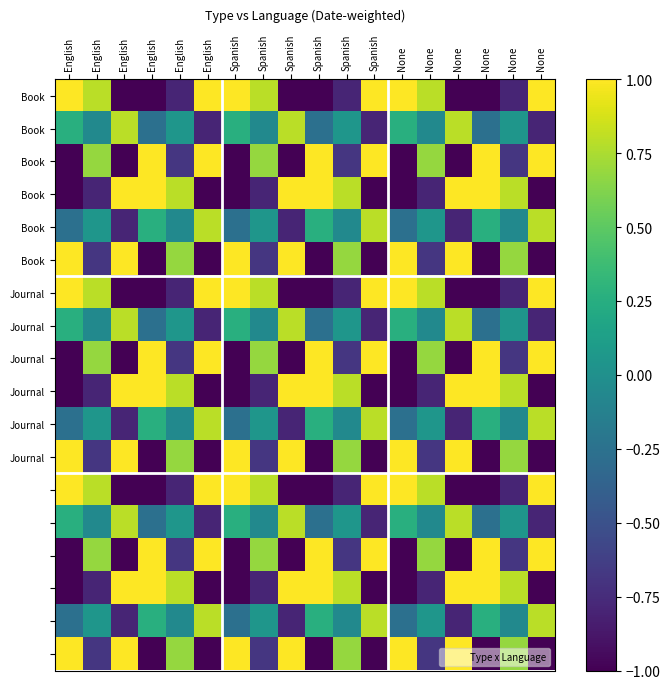

Count the number of categories in the chart.

18